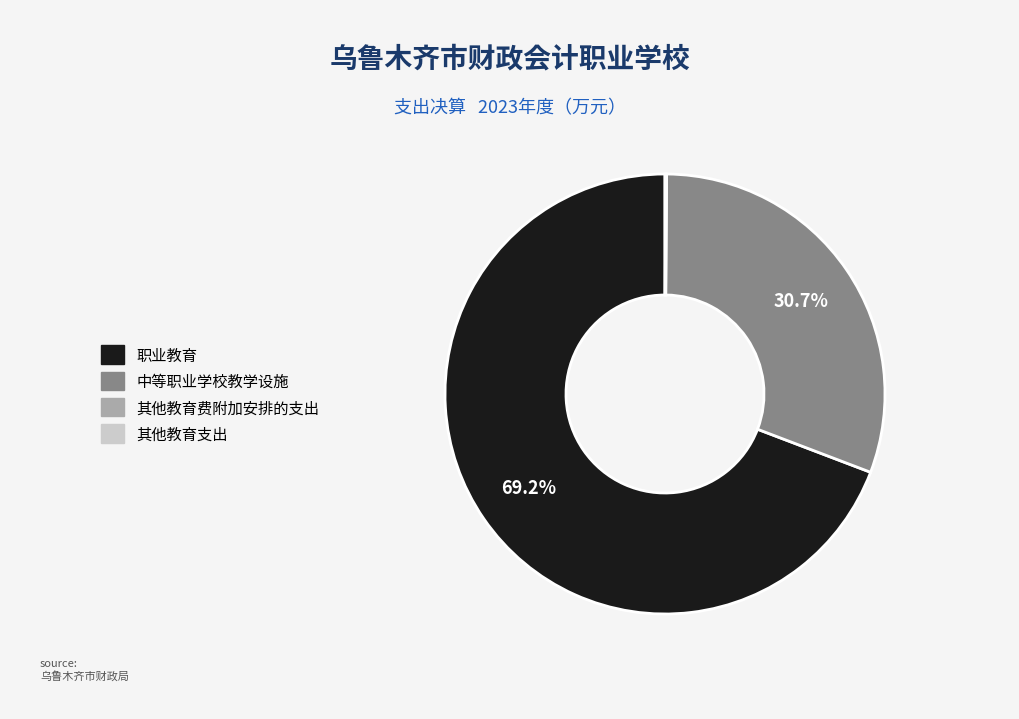

The 中等职业学校教学设施 slice represents 38% of the pie. True or false?

False